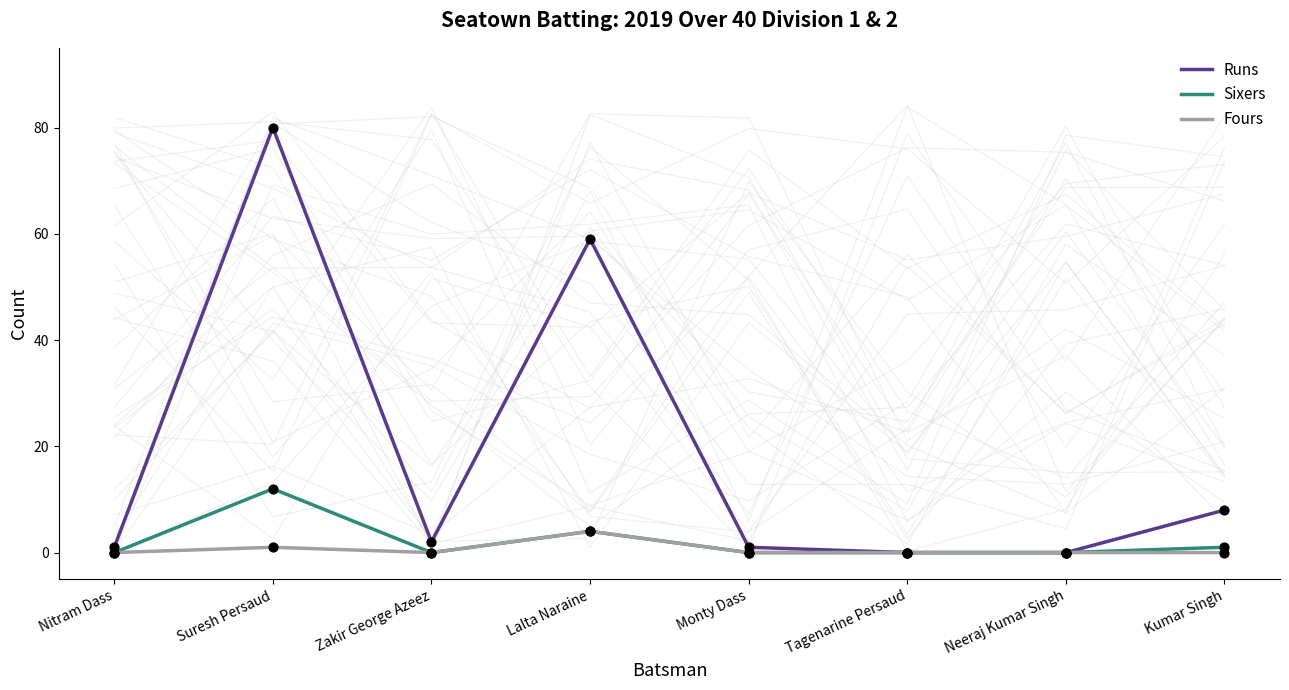

Which series reaches the maximum Y coordinate?

Runs